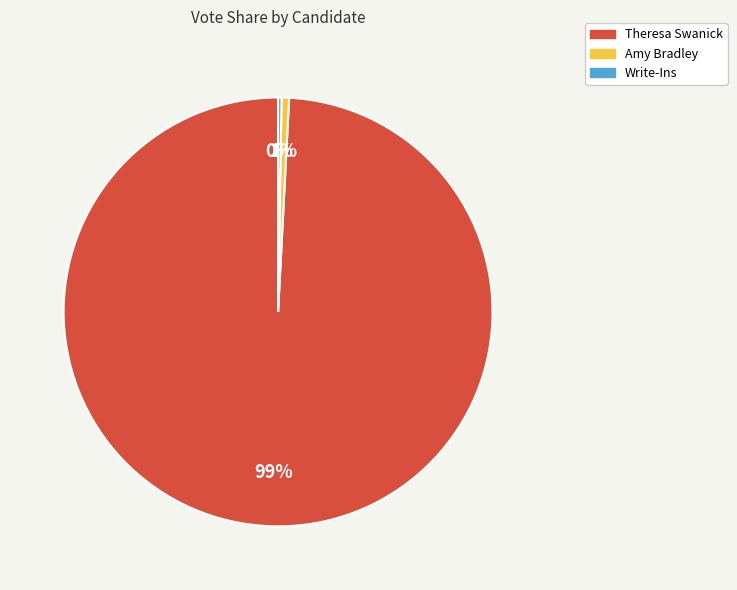

To the nearest percent, what portion does Amy Bradley represent?

1%